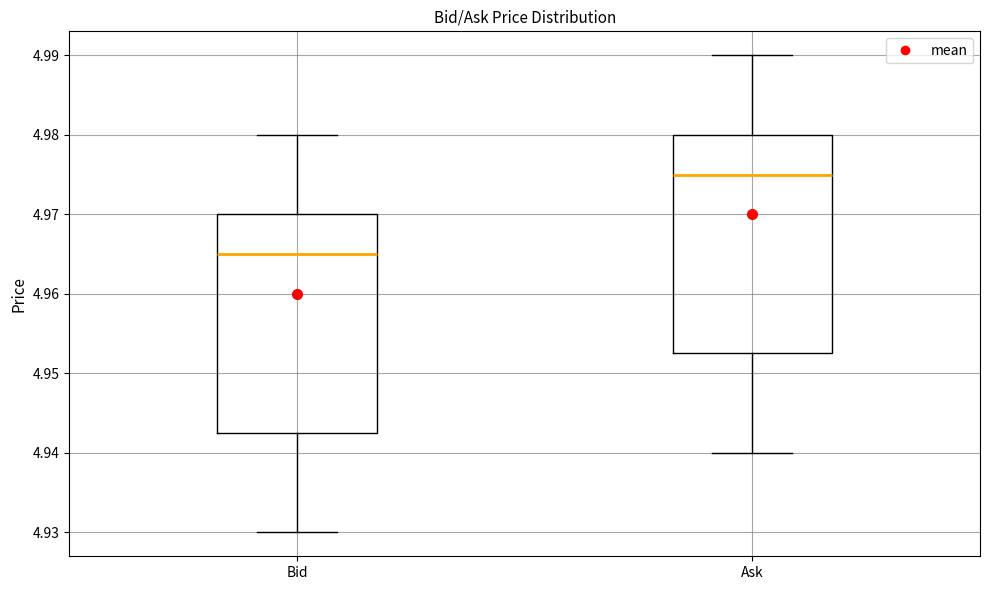

Reading left to right, read every box against the y-axis: the position of its median line, the range the box covers, and the ends of its whiskers. The values are not printed on the chart, so give them approximately, as read against the axis.

Bid: median 4.965, box 4.943 to 4.970, whiskers 4.930 to 4.980
Ask: median 4.975, box 4.953 to 4.980, whiskers 4.940 to 4.990